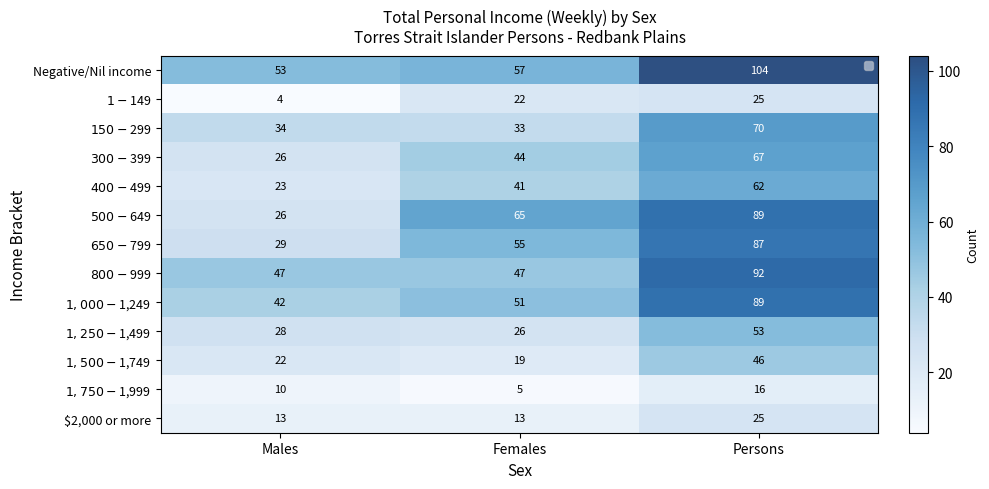

What is the average value of the $1,000-$1,249 series?

61